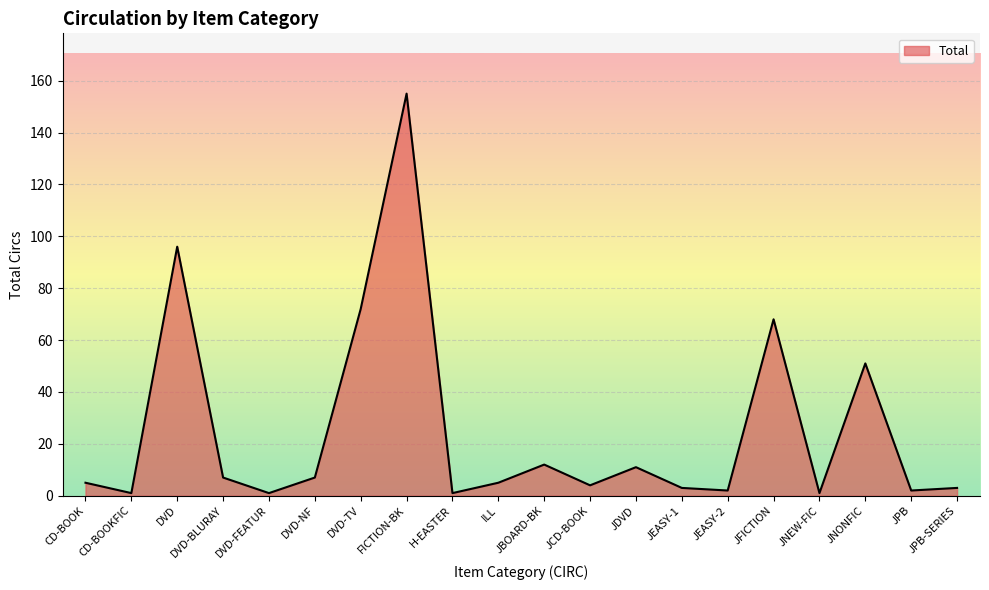

Reading right to left, list all the values displayed in this chart.

JPB-SERIES=3	JPB=2	JNONFIC=51	JNEW-FIC=1	JFICTION=68	JEASY-2=2	JEASY-1=3	JDVD=11	JCD-BOOK=4	JBOARD-BK=12	ILL=5	H-EASTER=1	FICTION-BK=155	DVD-TV=72	DVD-NF=7	DVD-FEATUR=1	DVD-BLURAY=7	DVD=96	CD-BOOKFIC=1	CD-BOOK=5